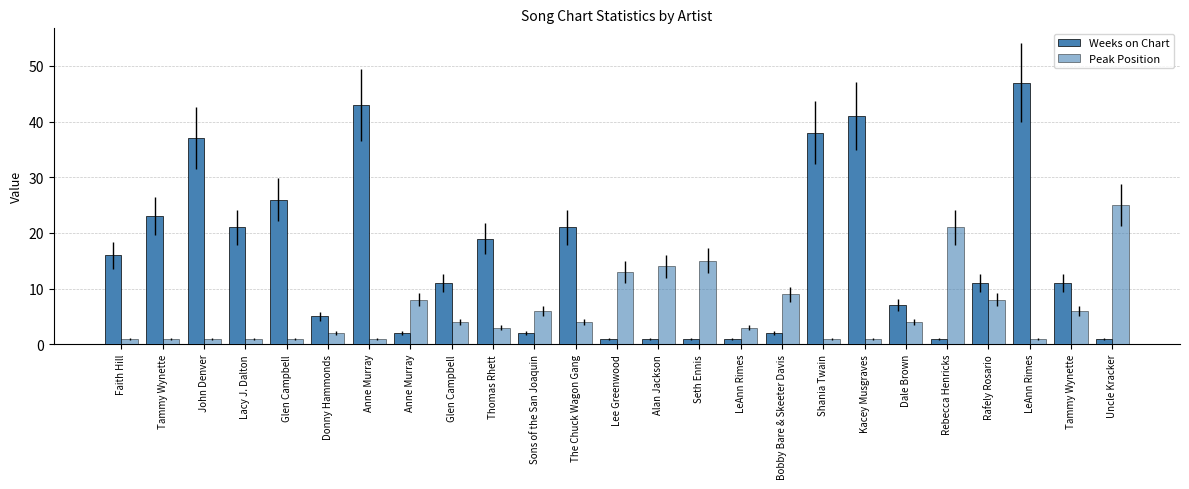

True or false: Weeks on Chart has a value of 24 at John Denver.

False